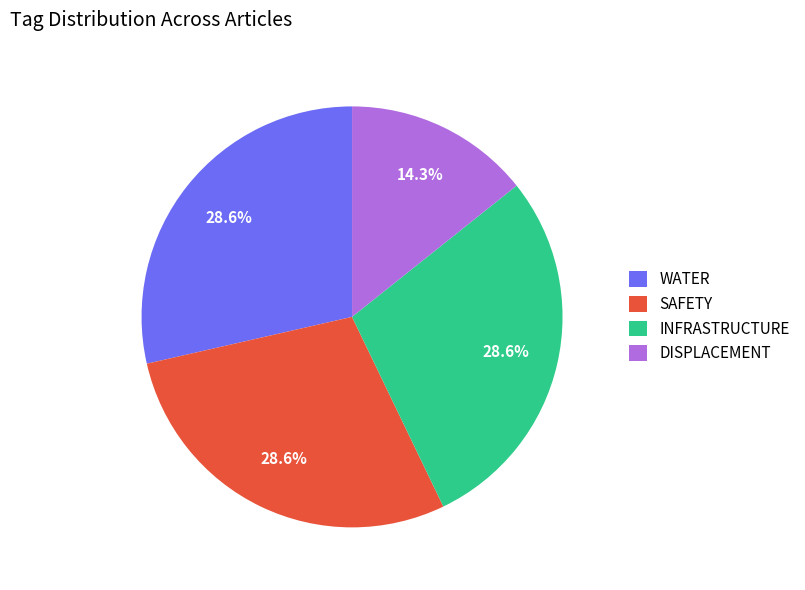

Does SAFETY represent more than half of the total?

No